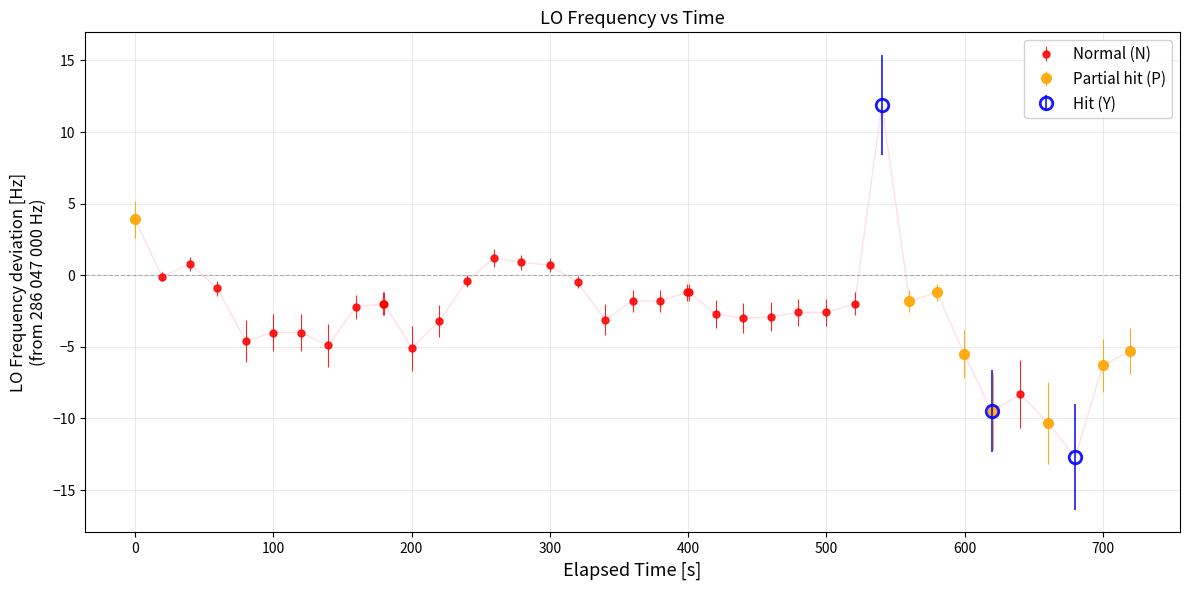

What is the value of the Normal (N) point at the 6th from the left?

-4.0